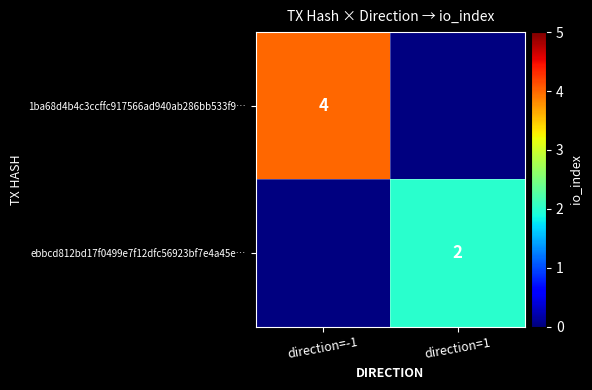

Is it true that 1ba68d4b4c3ccffc917566ad940ab286bb533f9… equals 4 at direction=-1?

True